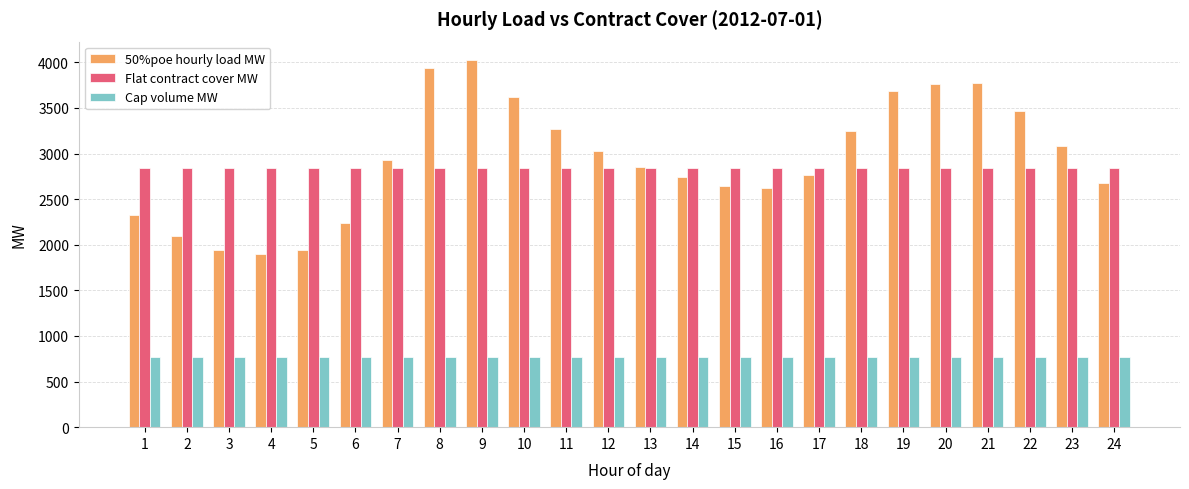

At how many categories does at least one series exceed 3528?

6